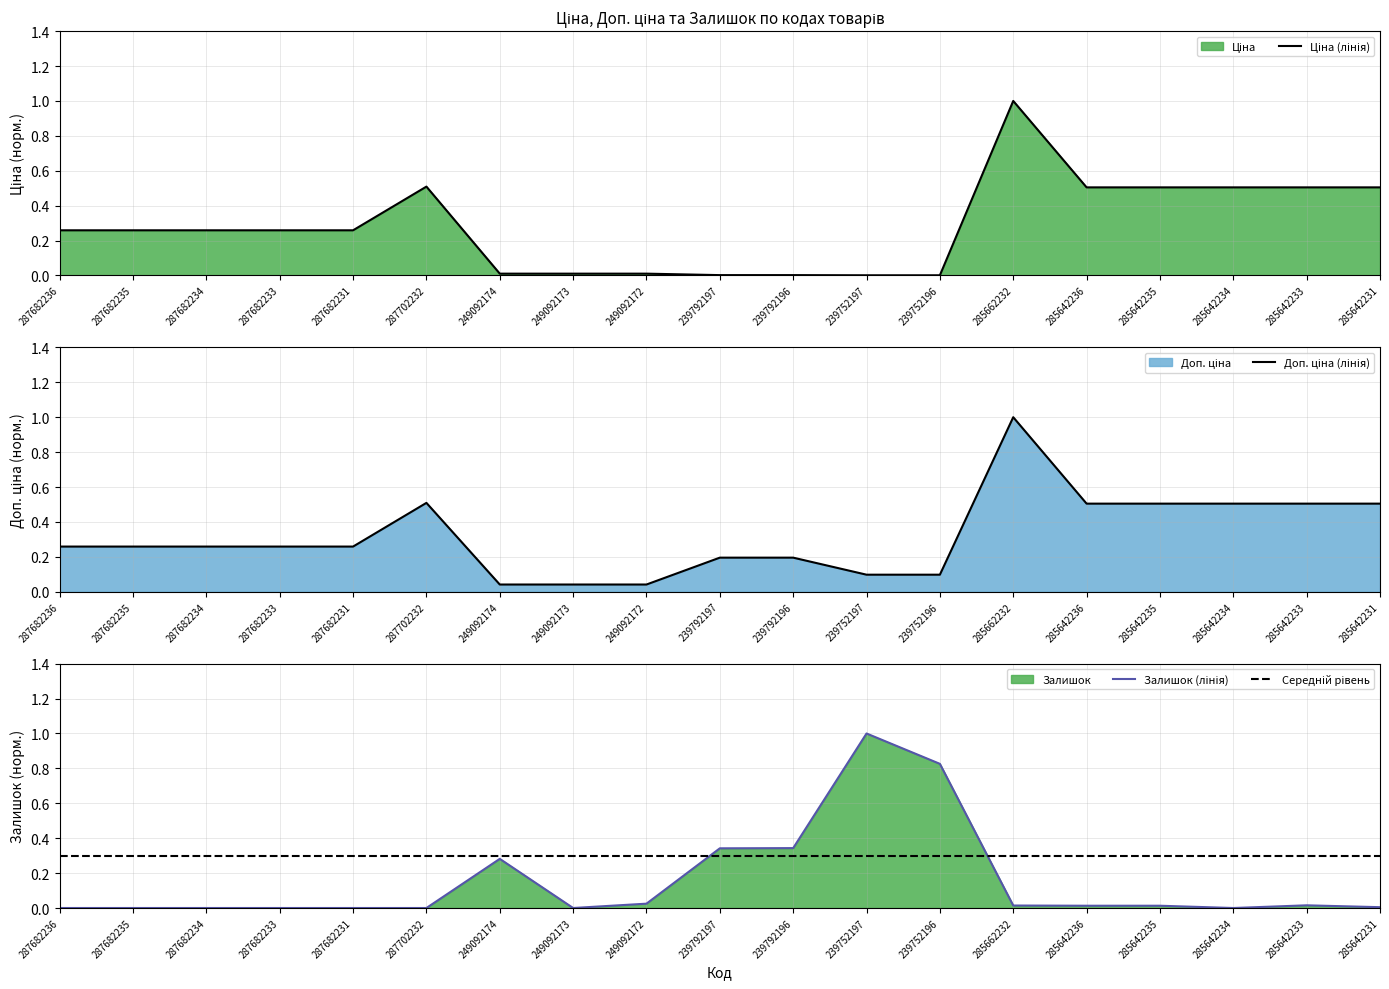

Reading left to right, extract all data points from this chart.

Ціна (лінія): 287682236=0.3	287682235=0.3	287682234=0.3	287682233=0.3	287682231=0.3	287702232=0.5	249092174=0.0	249092173=0.0	249092172=0.0	239792197=0.0	239792196=0.0	239752197=0.0	239752196=0.0	285662232=1.0	285642236=0.5	285642235=0.5	285642234=0.5	285642233=0.5	285642231=0.5
Доп. ціна (лінія): 287682236=0.3	287682235=0.3	287682234=0.3	287682233=0.3	287682231=0.3	287702232=0.5	249092174=0.0	249092173=0.0	249092172=0.0	239792197=0.2	239792196=0.2	239752197=0.1	239752196=0.1	285662232=1.0	285642236=0.5	285642235=0.5	285642234=0.5	285642233=0.5	285642231=0.5
Залишок (лінія): 287682236=0.0	287682235=0.0	287682234=0.0	287682233=0.0	287682231=0.0	287702232=0.0	249092174=0.3	249092173=0.0	249092172=0.0	239792197=0.3	239792196=0.3	239752197=1.0	239752196=0.8	285662232=0.0	285642236=0.0	285642235=0.0	285642234=0.0	285642233=0.0	285642231=0.0
Середній рівень: 287682236=0.3	287682235=0.3	287682234=0.3	287682233=0.3	287682231=0.3	287702232=0.3	249092174=0.3	249092173=0.3	249092172=0.3	239792197=0.3	239792196=0.3	239752197=0.3	239752196=0.3	285662232=0.3	285642236=0.3	285642235=0.3	285642234=0.3	285642233=0.3	285642231=0.3